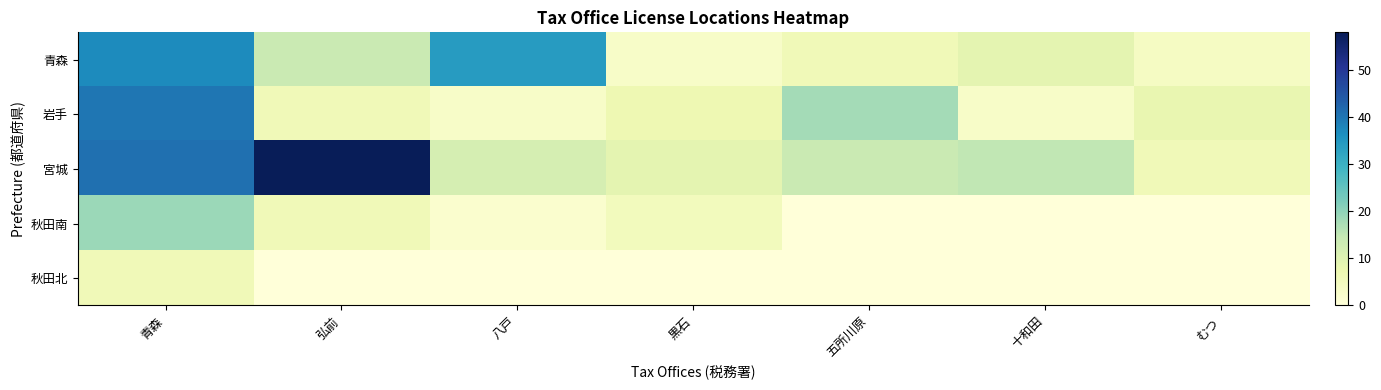

What is the spread (max minus min) of values at 十和田?

15